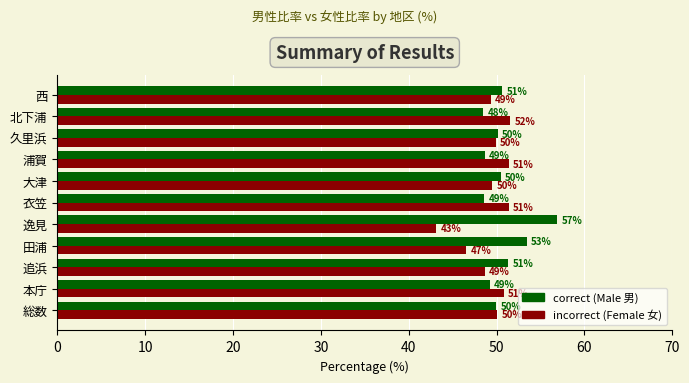

What is the average value of the incorrect (Female 女) series?

49.3